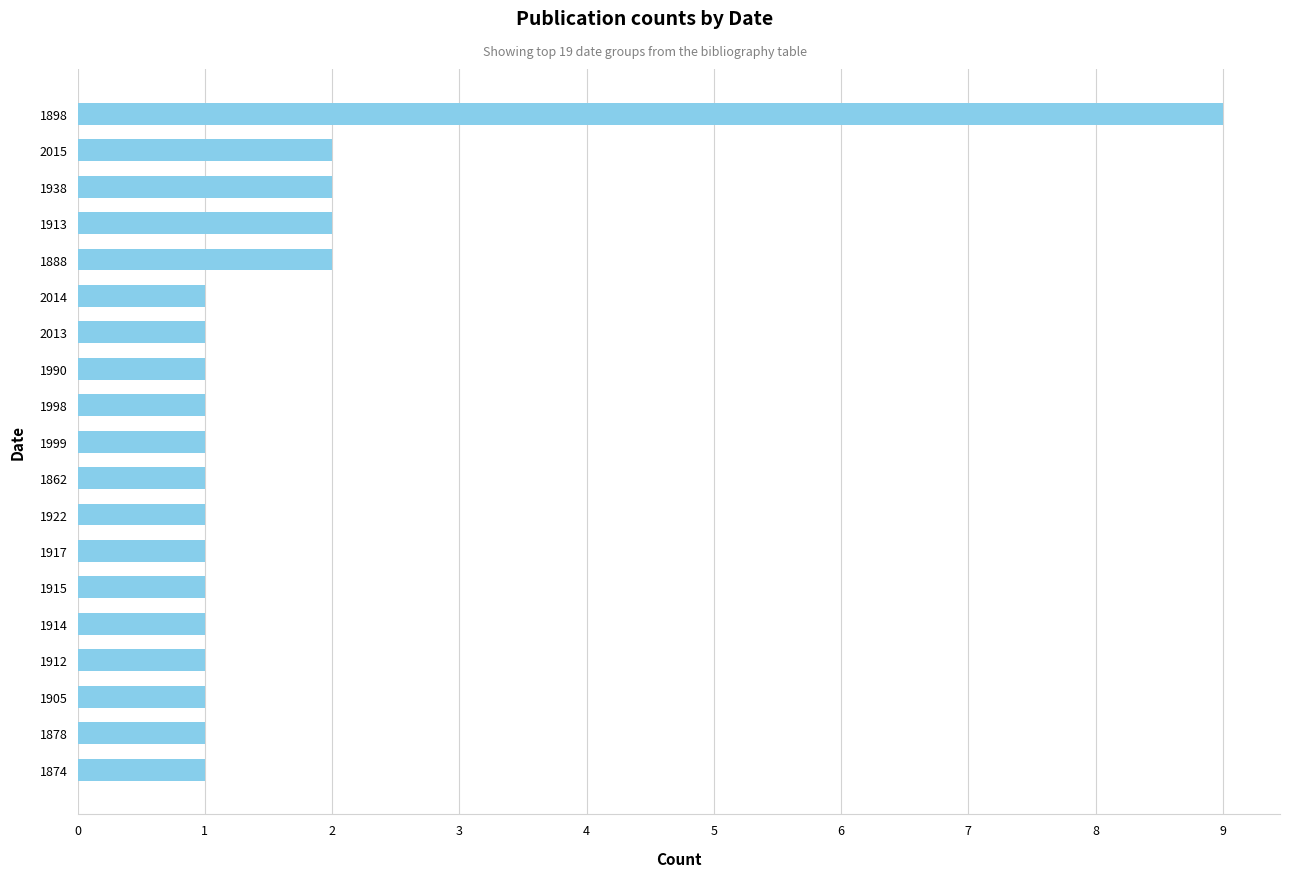

What is the sum of all values?

31